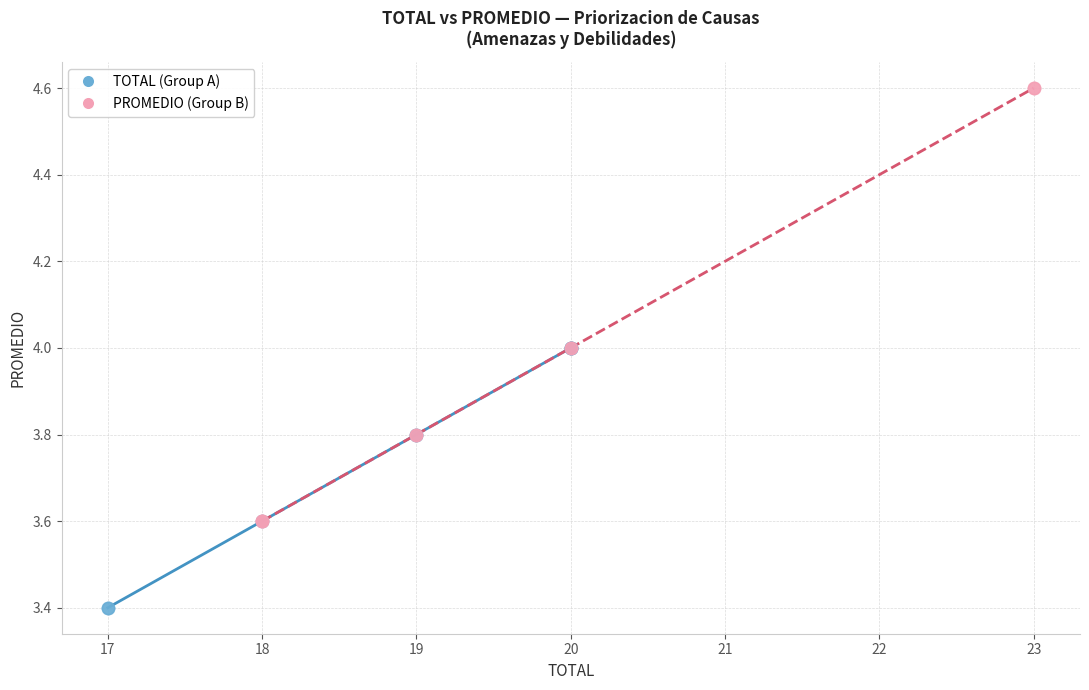

What are all the series names shown in the legend?

TOTAL (Group A), PROMEDIO (Group B)